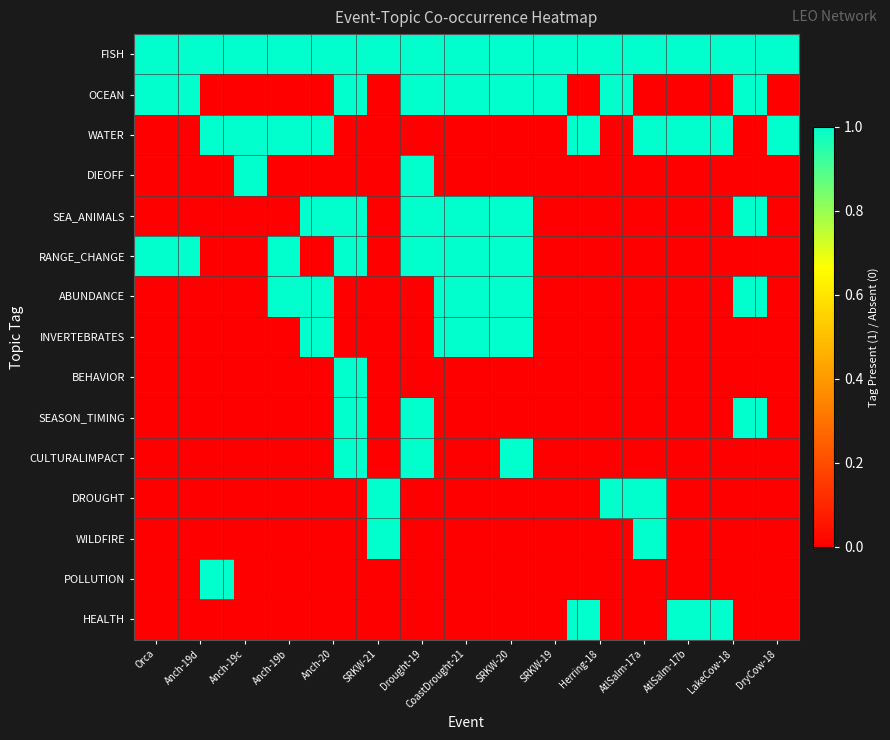

At how many categories does at least one series exceed 0?

20